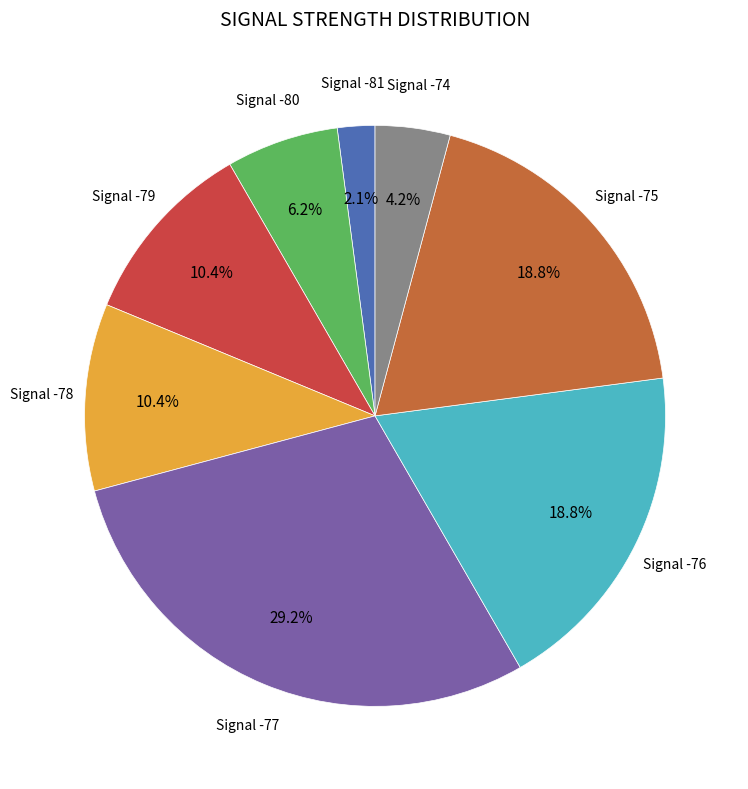

Is there any slice that represents more than half of the pie?

No